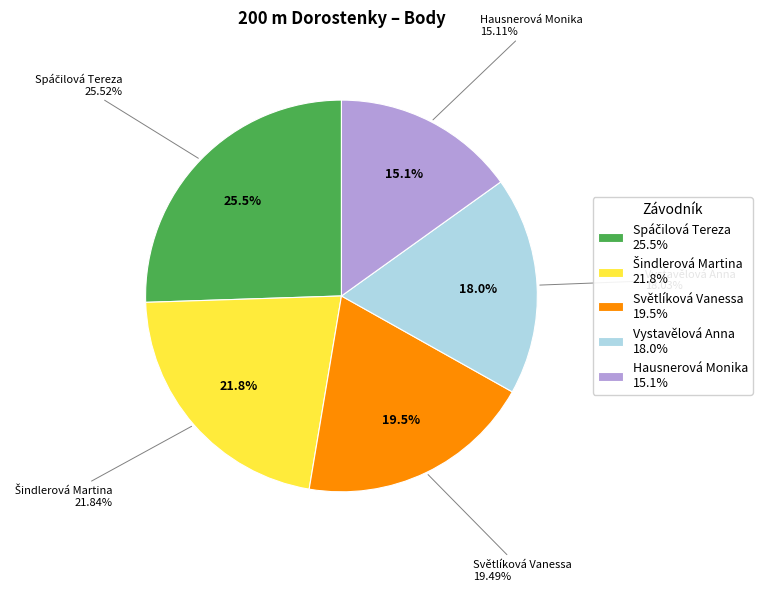

Is Spáčilová Tereza the majority of the pie?

No